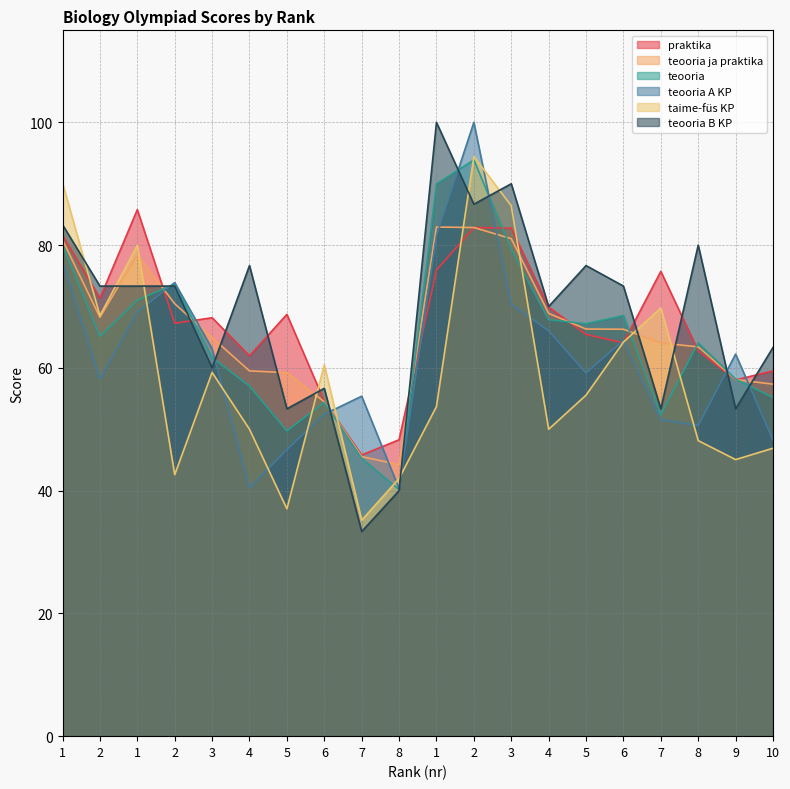

What is the total value across all series at 7?

260.6